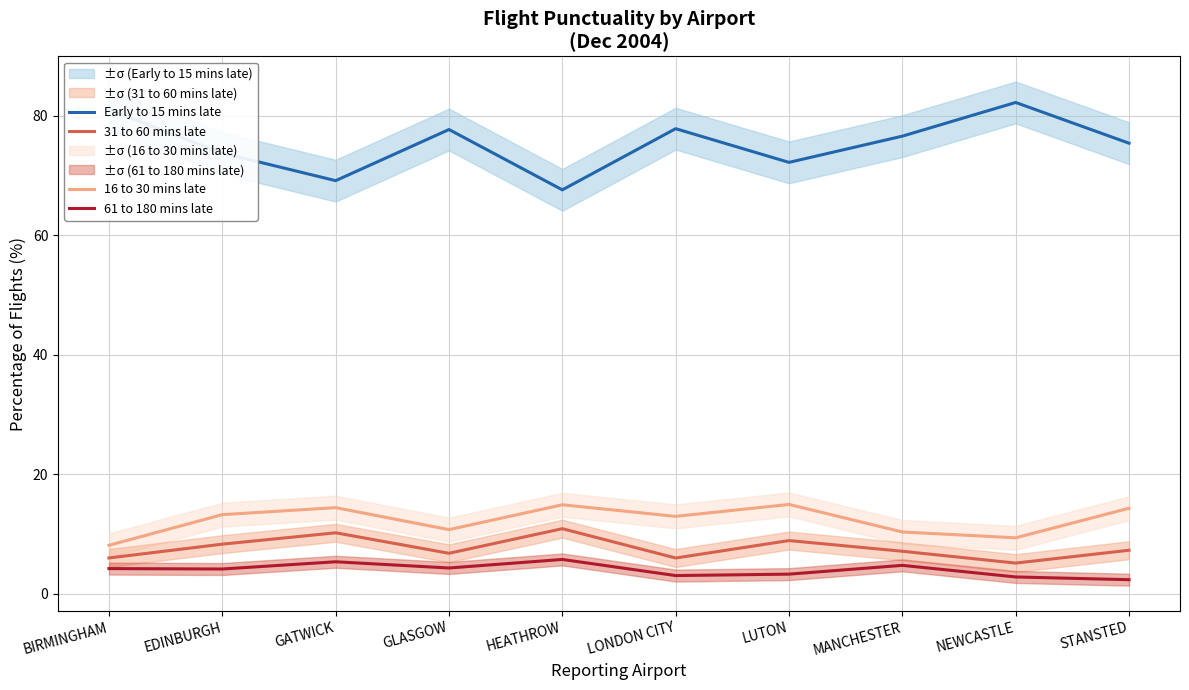

What is the sum of the 16 to 30 mins late values at NEWCASTLE and STANSTED?

23.7